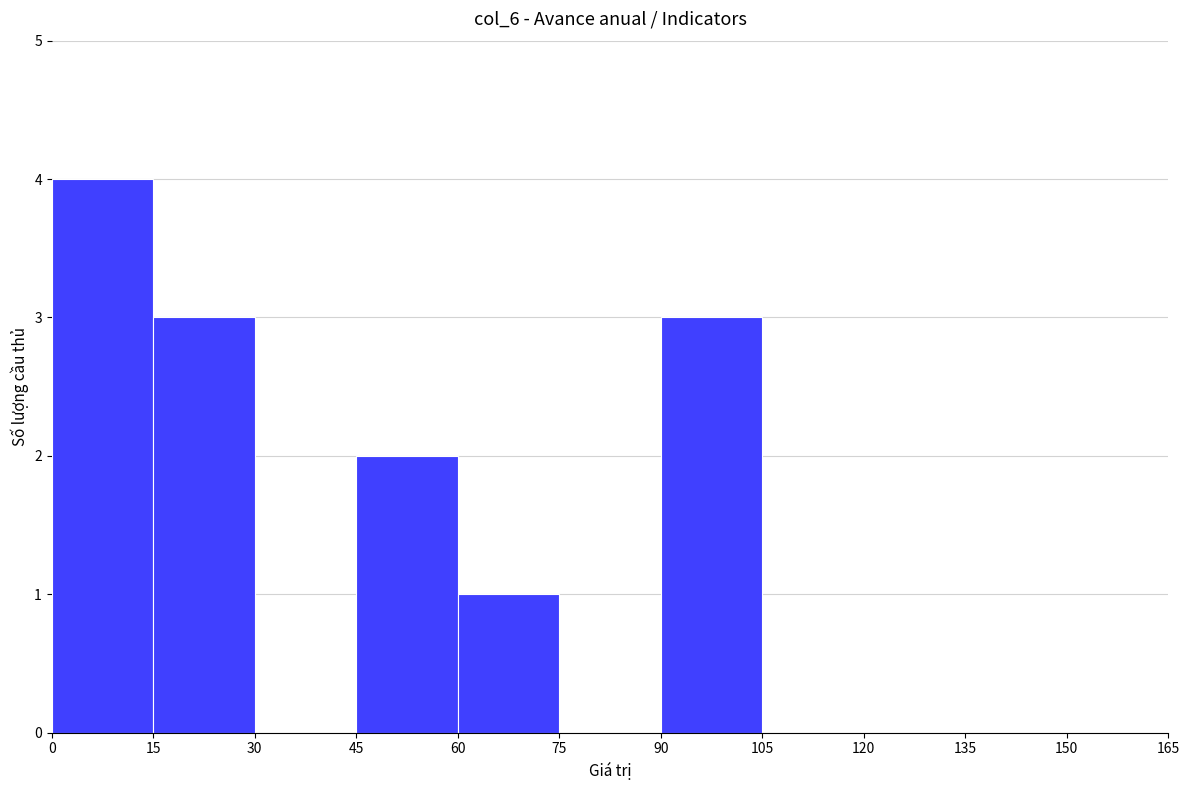

Reading left to right, transcribe this chart: for each bar, give the range it covers on the x-axis and its height. The values are not printed on the chart, so give them approximately, as read against the axis.

0 to 15: 4
15 to 30: 3
30 to 45: 0
45 to 60: 2
60 to 75: 1
75 to 90: 0
90 to 105: 3
105 to 120: 0
120 to 135: 0
135 to 150: 0
150 to 165: 0